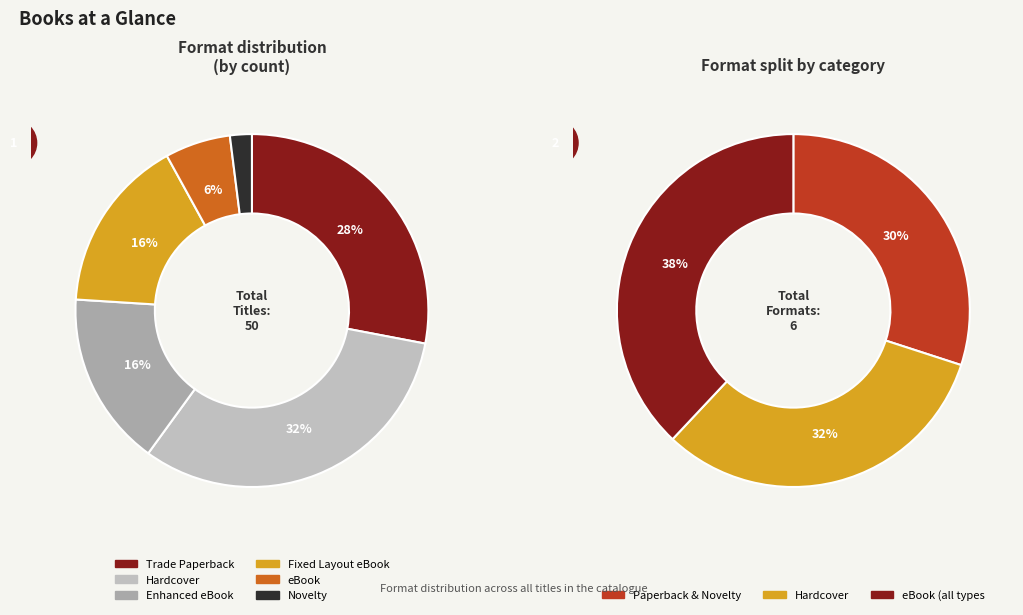

Which has a higher value, Fixed Layout eBook or eBook?

Fixed Layout eBook